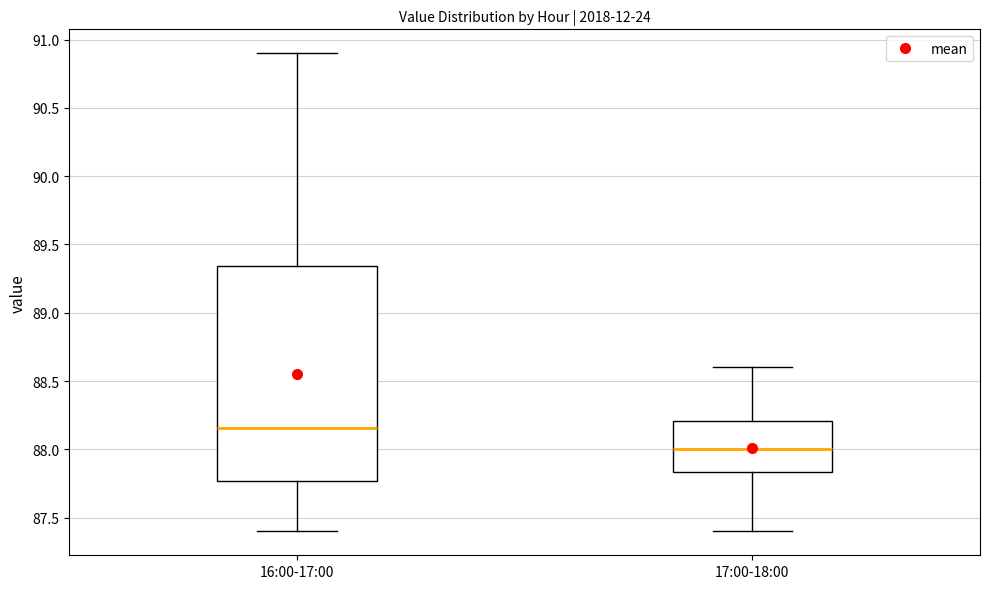

Where is the upper edge of the box for 16:00-17:00 on the y-axis? The values are not printed on the chart, so give them approximately, as read against the axis.

89.35